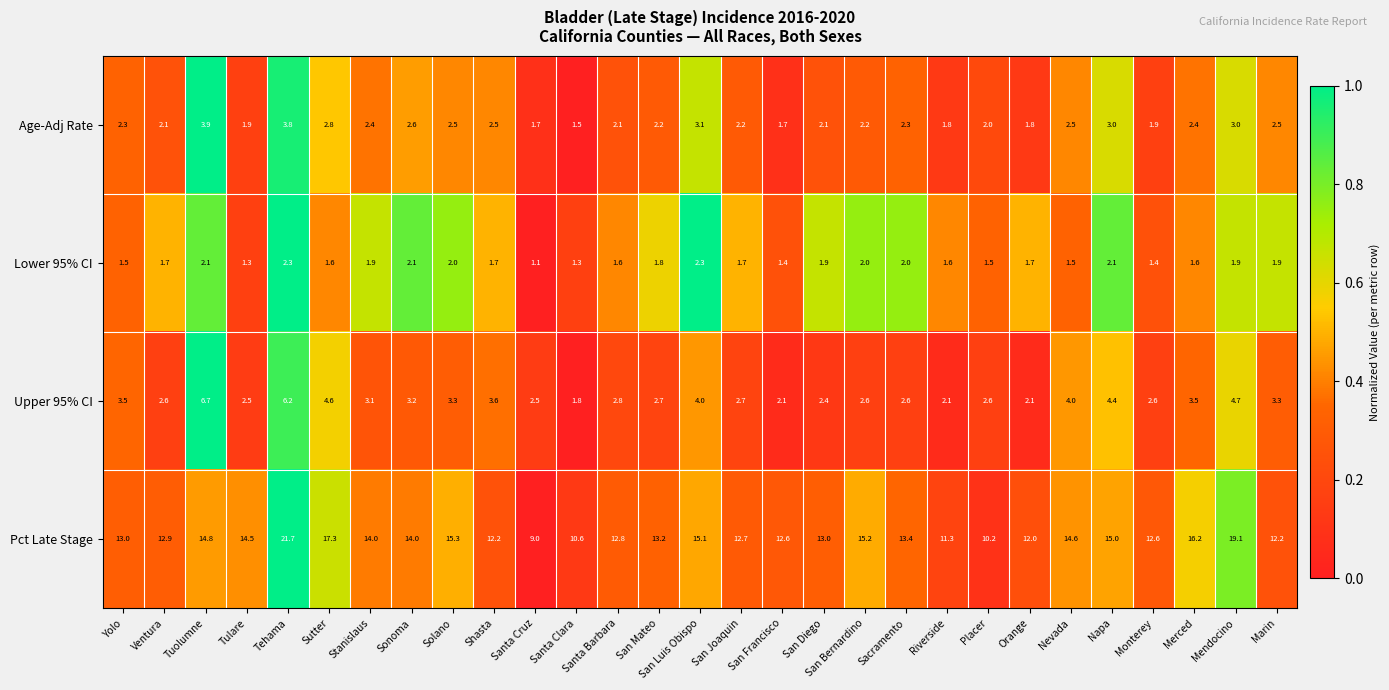

What is the difference between the Lower 95% CI values at Tulare and San Luis Obispo?

1.0